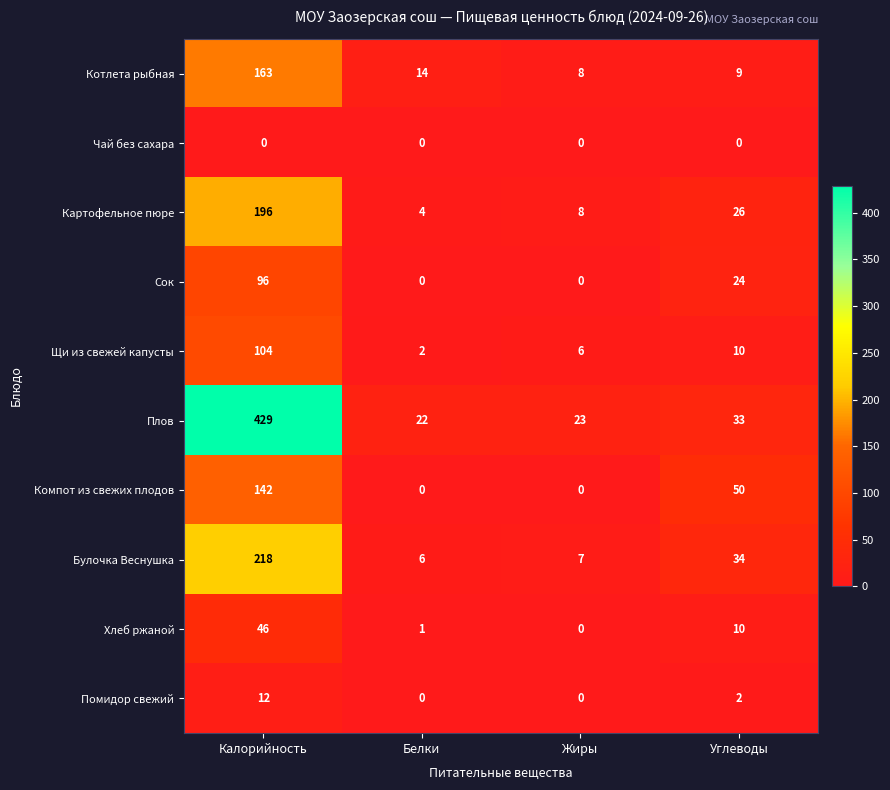

At how many categories does at least one series exceed 109?

1